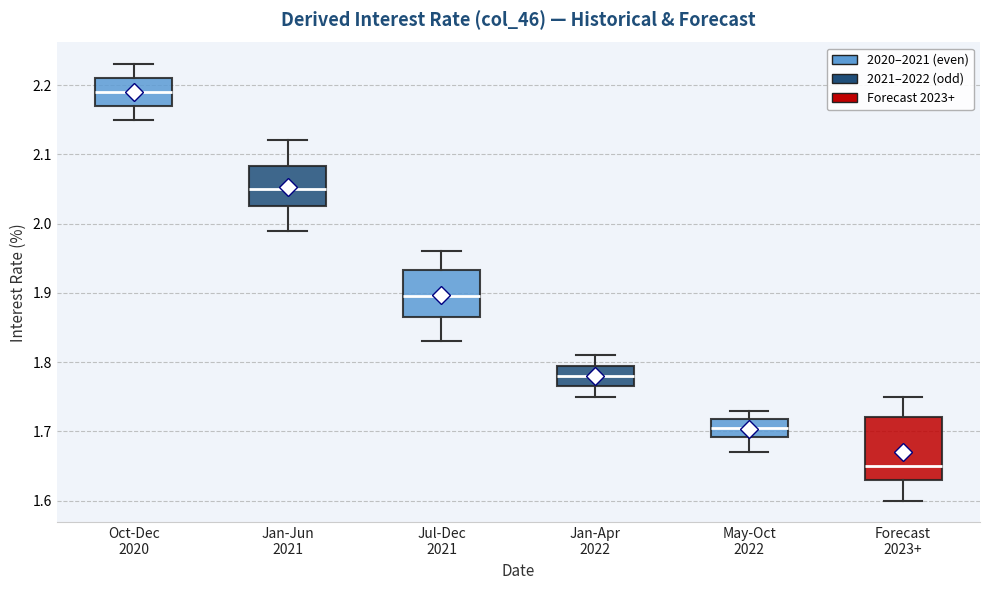

Which box's median line is the highest?

Oct-Dec 2020